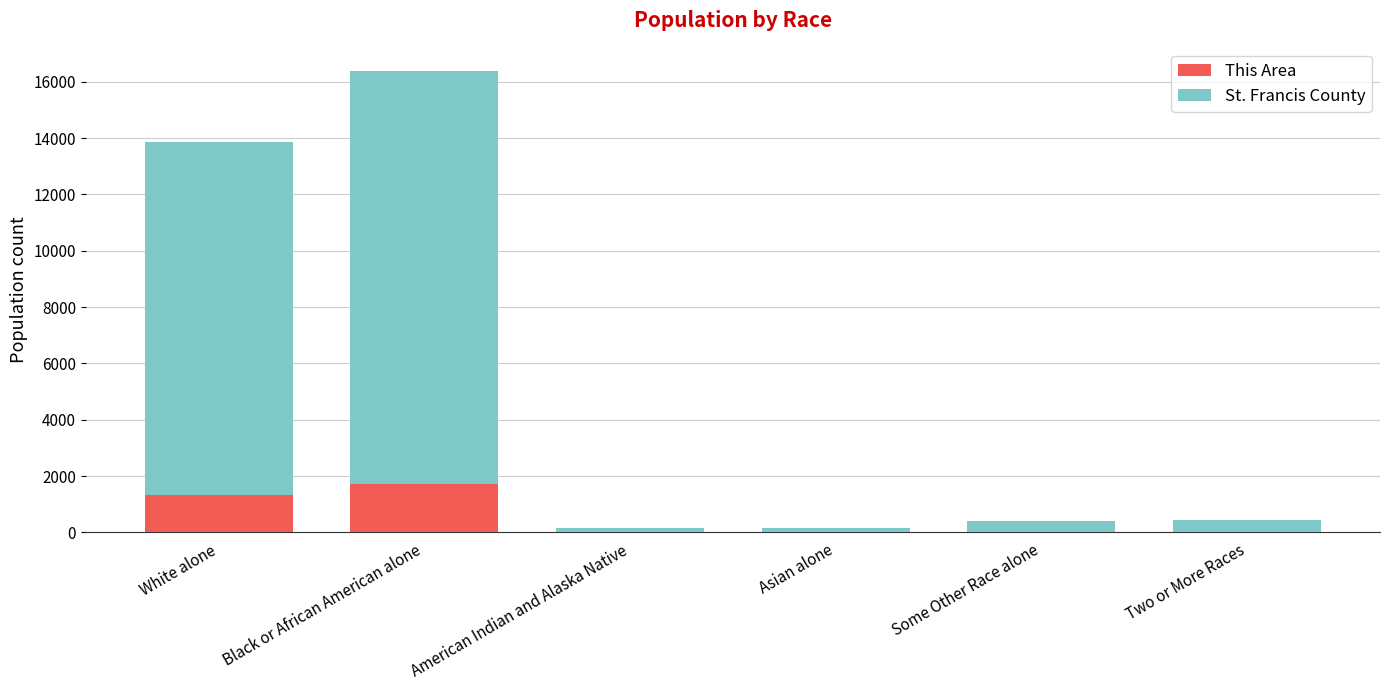

What is the difference between the This Area values at Some Other Race alone and Two or More Races?

6